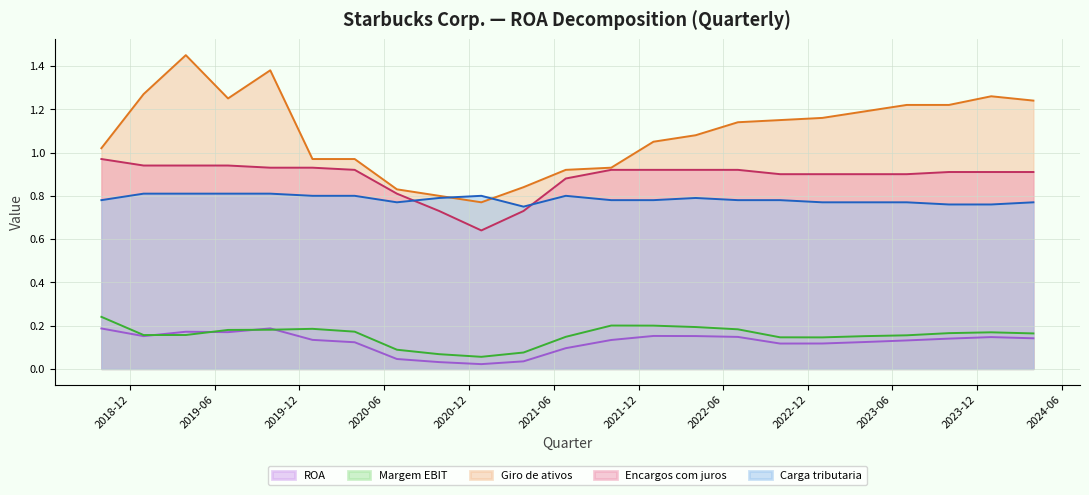

What is the maximum value for Margem EBIT?

0.2